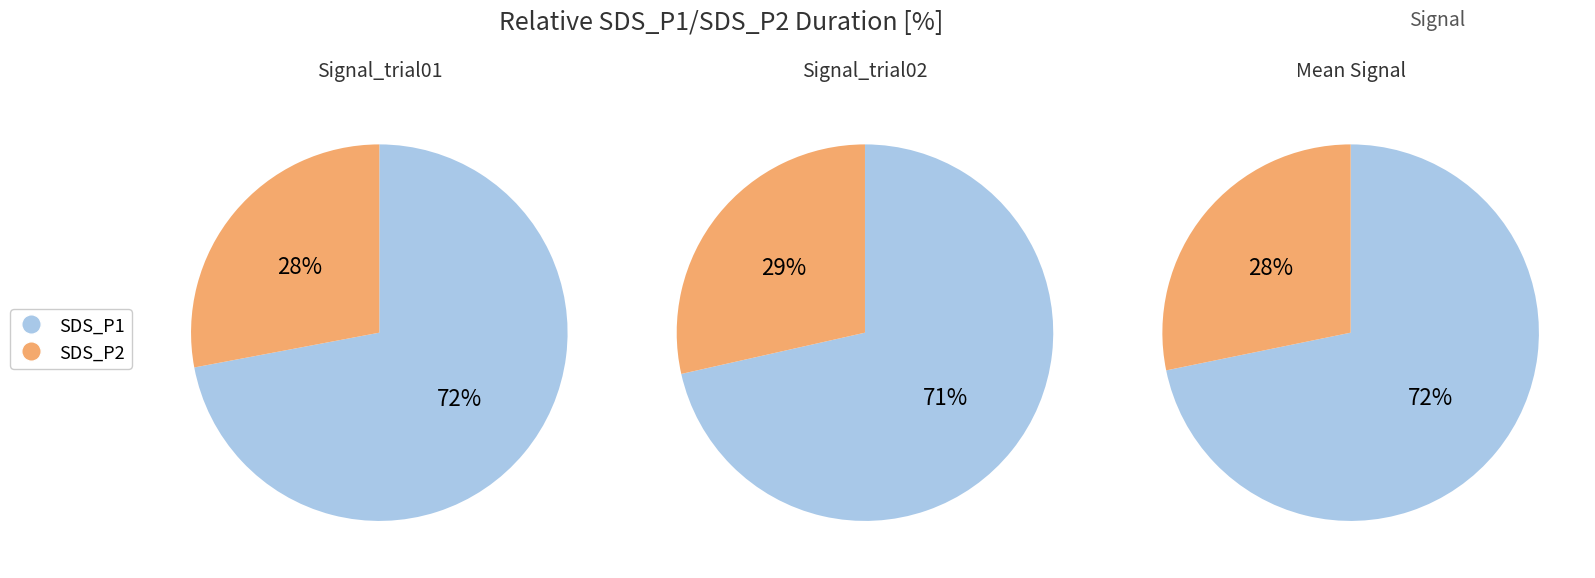

Rank the series by their average value, from lowest to highest.

SDS_P2, SDS_P1